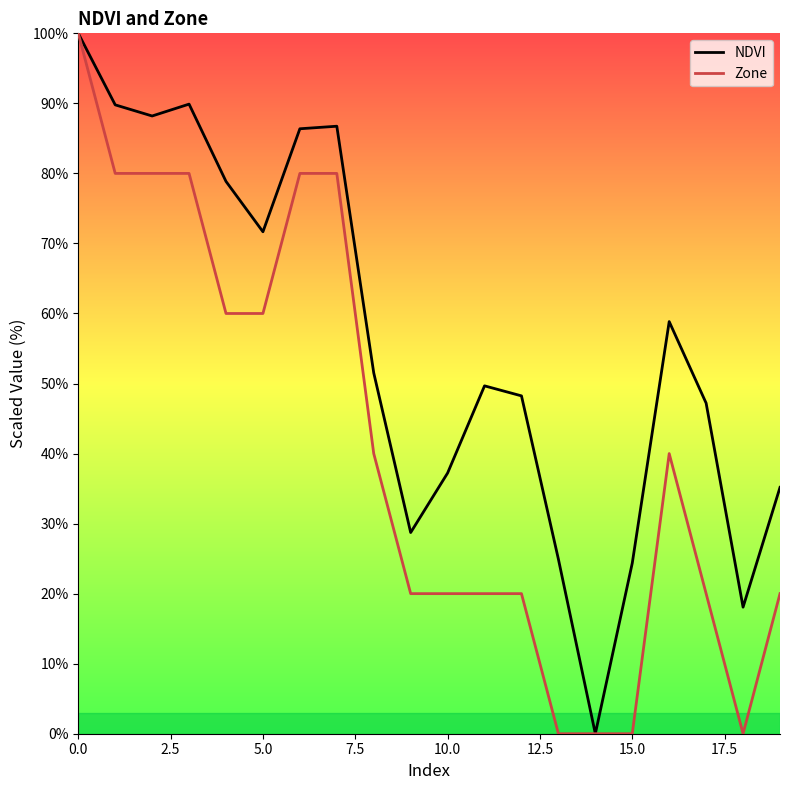

What is the maximum value shown in the chart?

100.0